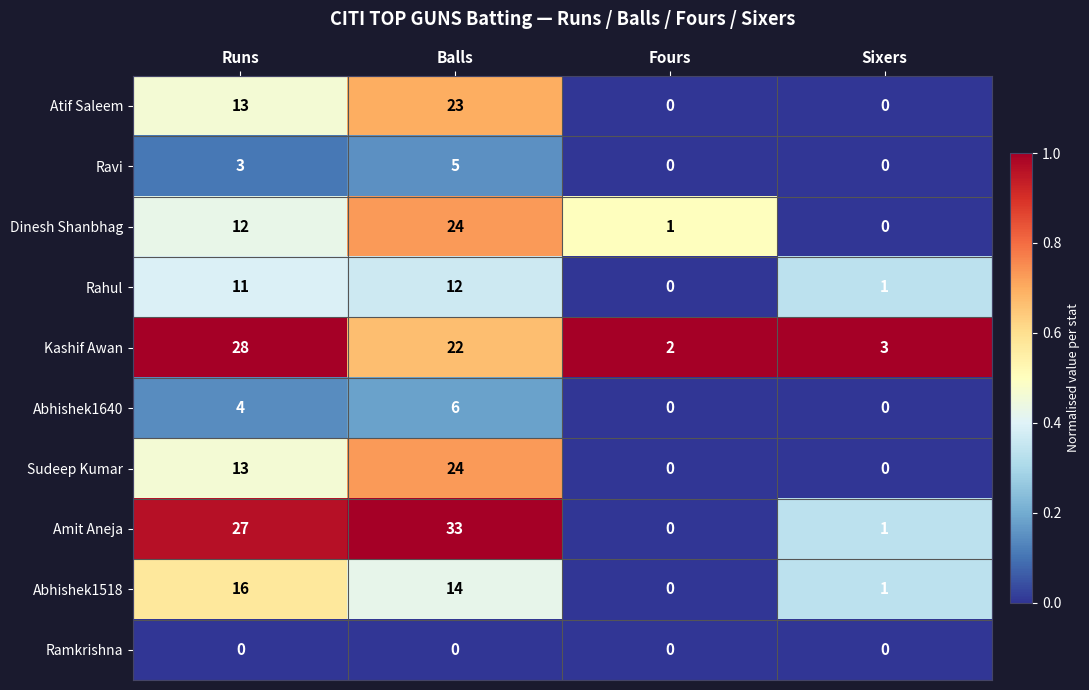

Which series changed the most between Runs and Sixers?

Amit Aneja